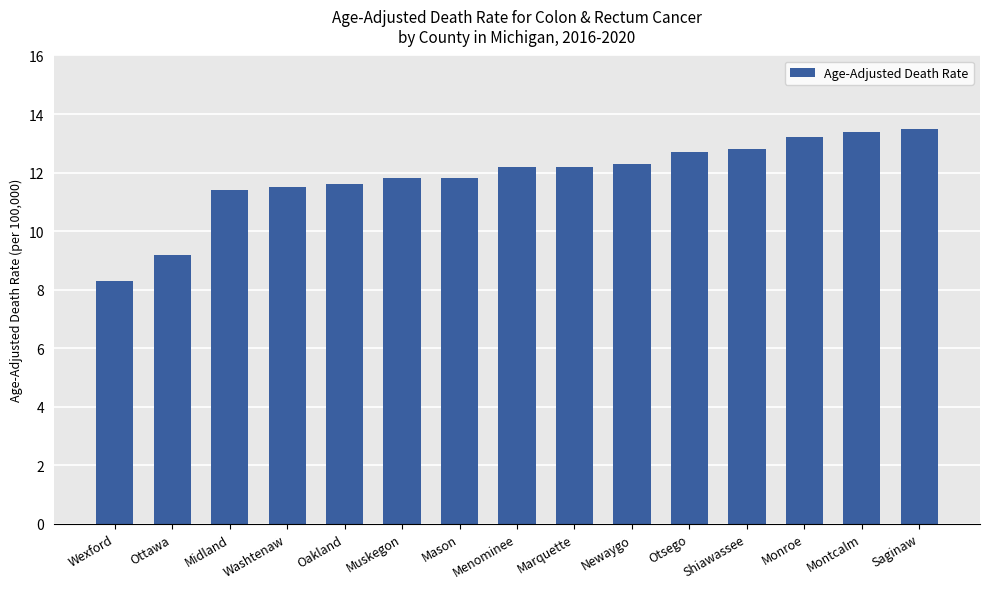

What position from the right is Otsego?

5